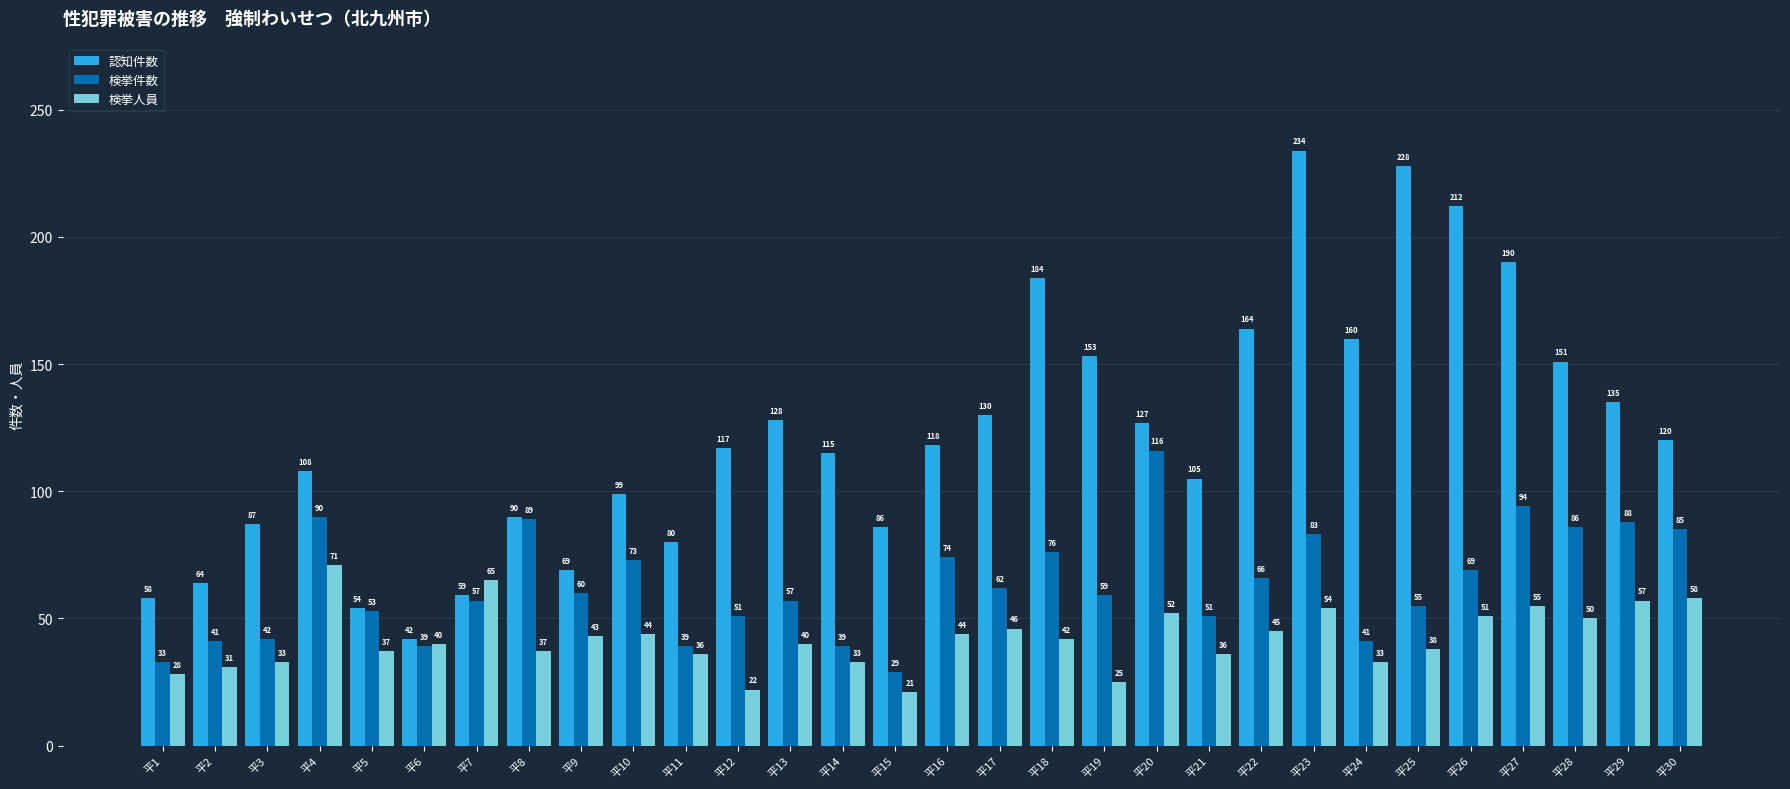

What is the difference between the highest and lowest values at 平25?

190